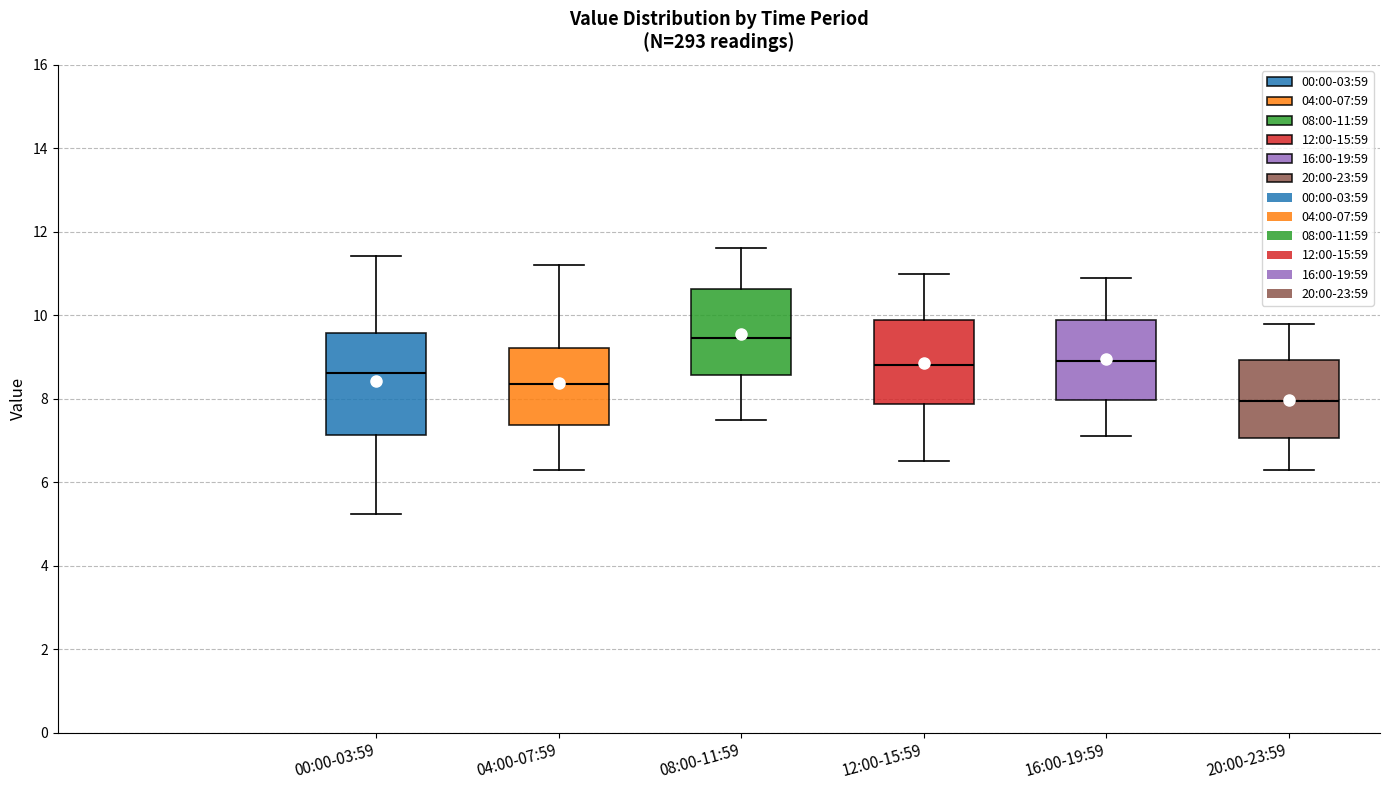

Comparing the boxes themselves (not the whiskers), which one is the tallest?

00:00-03:59